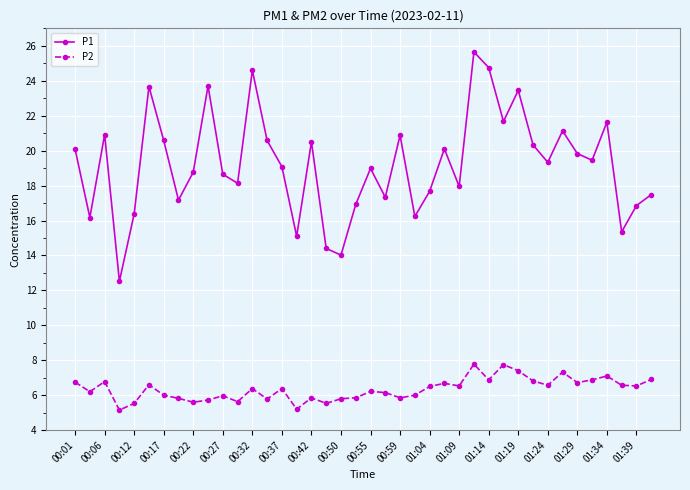

Which series has the widest spread of values?

P1